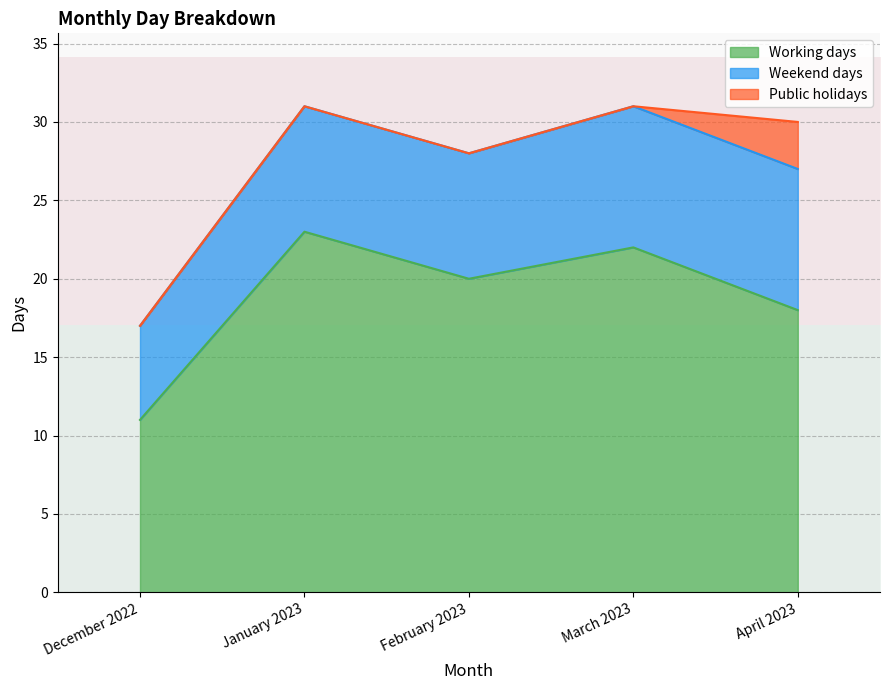

At which category does the chart reach its minimum across all series?

December 2022